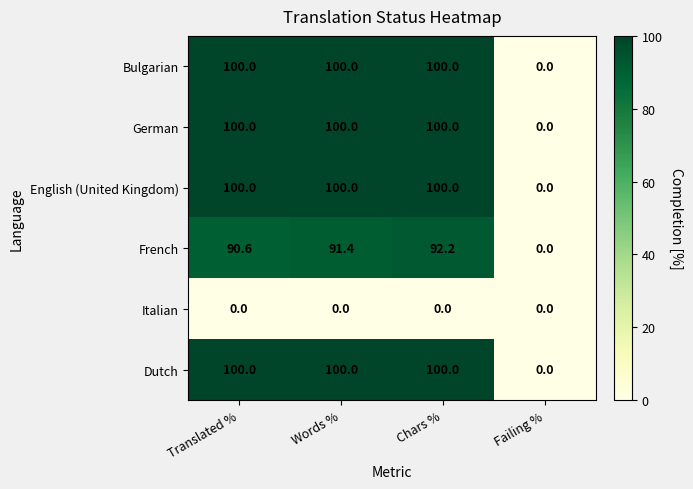

List the labels in order of French value, smallest first.

Failing %, Translated %, Words %, Chars %